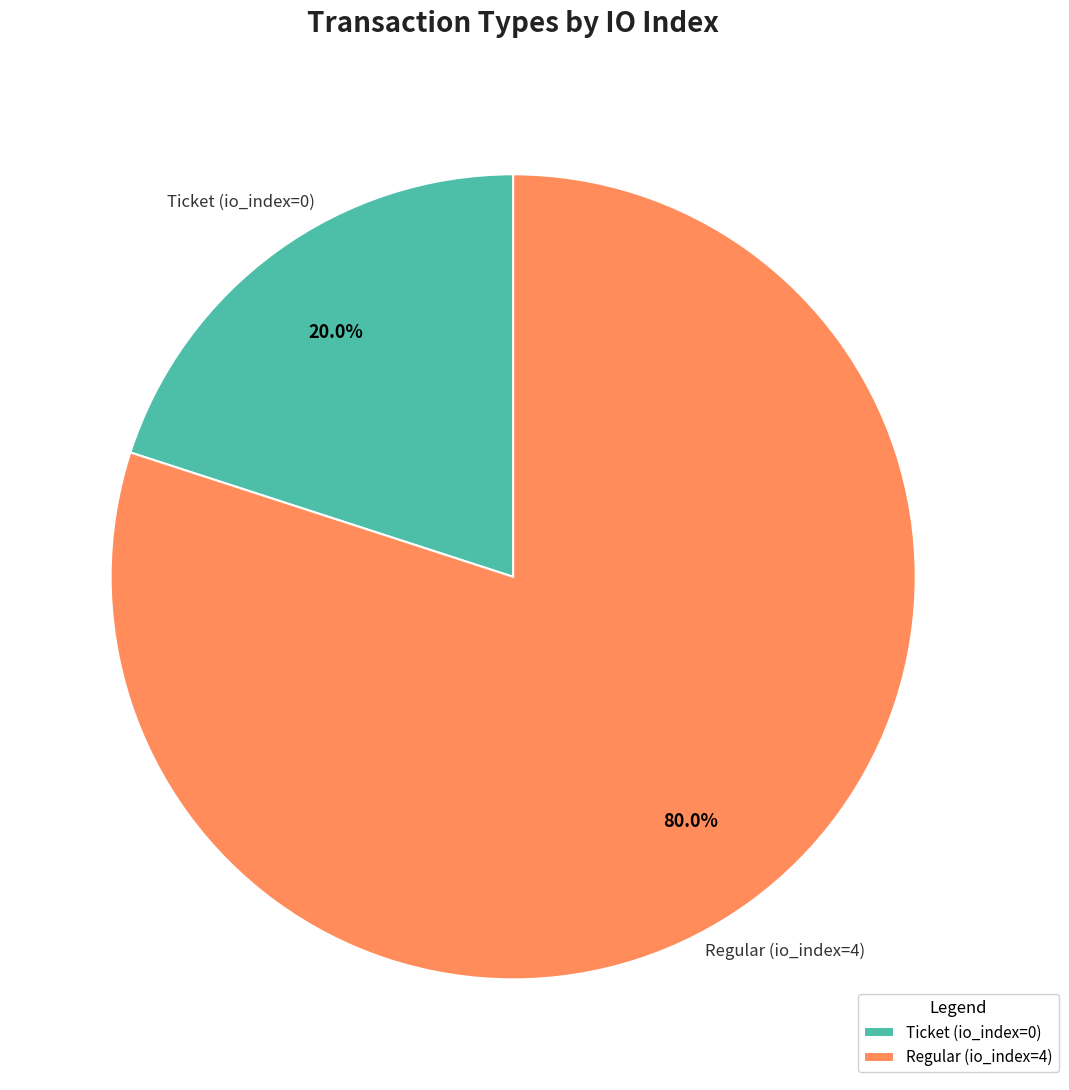

Between Ticket (io_index=0) and Regular (io_index=4), which is larger?

Regular (io_index=4)